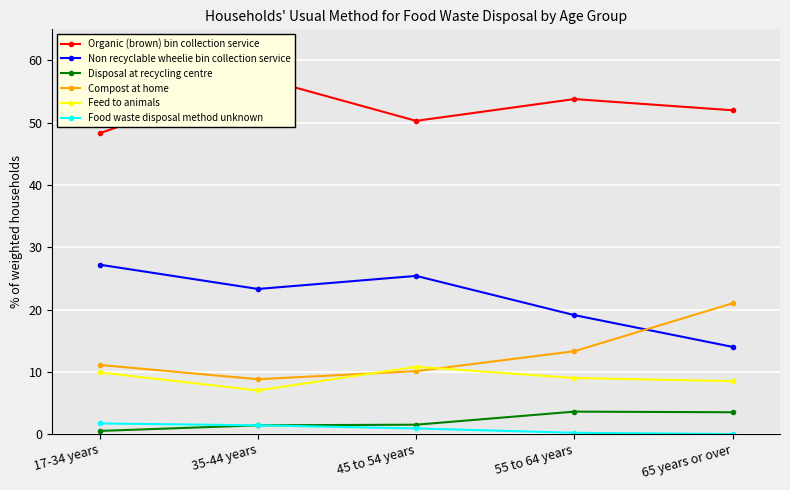

What is the label of the 1st point from the left?

17-34 years